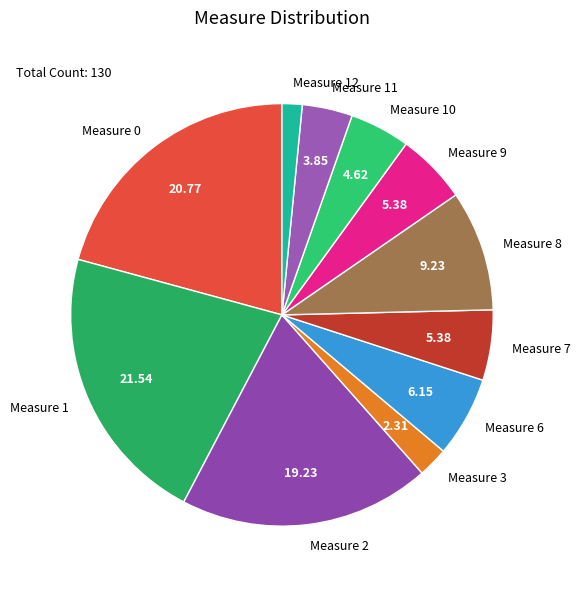

What is the ratio of the value at Measure 12 to the value at Measure 3?

0.7